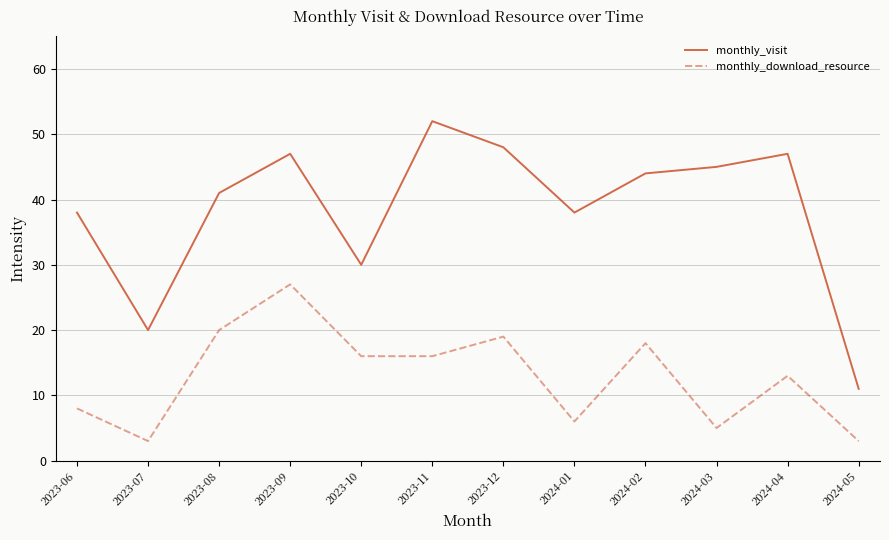

Is the value of monthly_visit at 2024-03 greater than the value of monthly_download_resource at 2024-04?

Yes